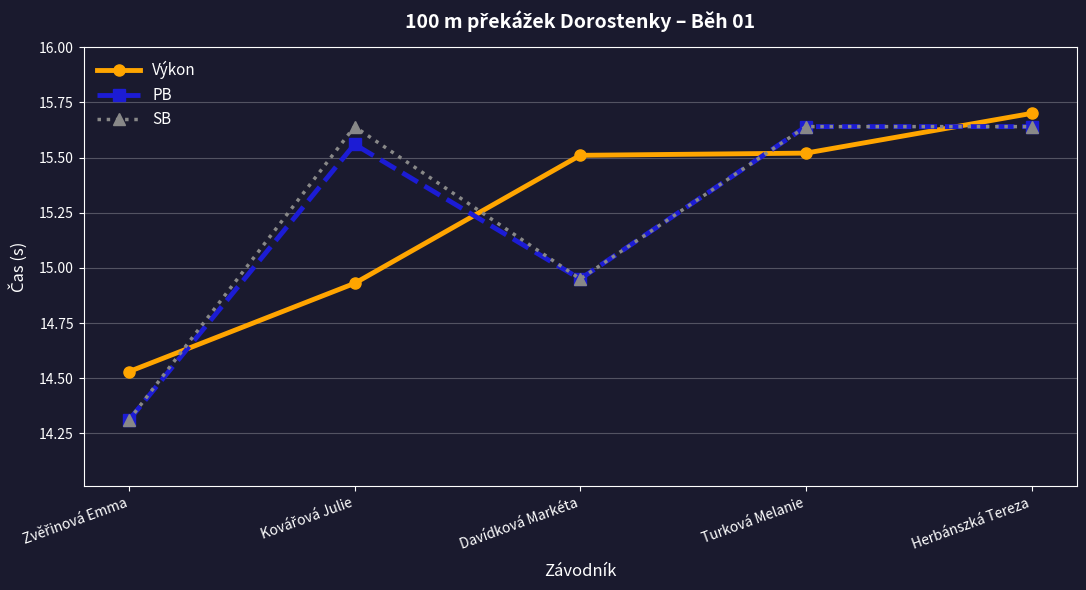

The Výkon series shows 3.5 at Turková Melanie. True or false?

False